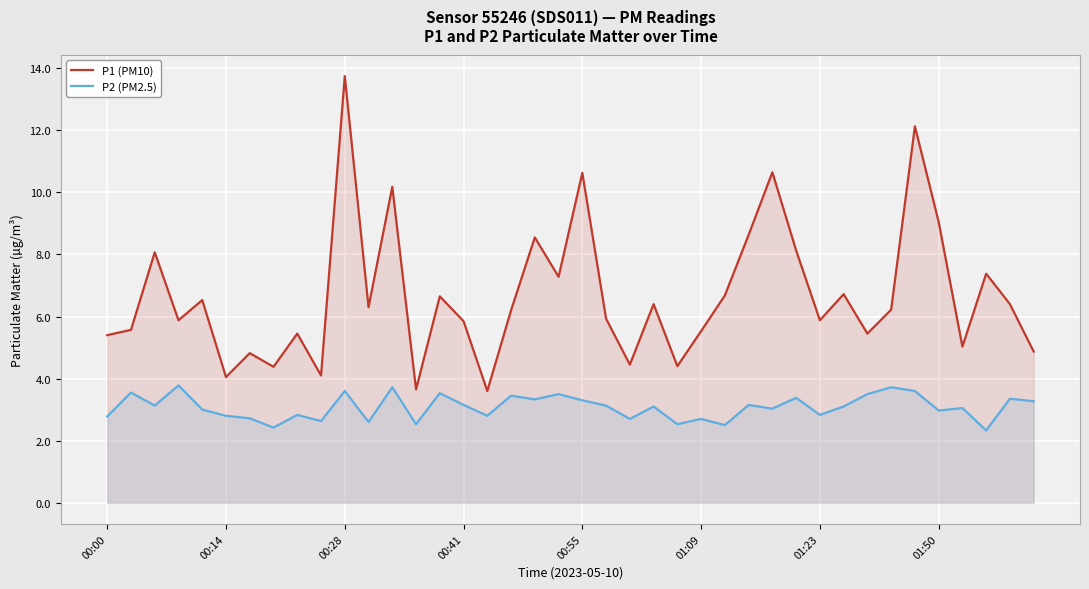

Does the chart display data point markers on the line(s)?

No